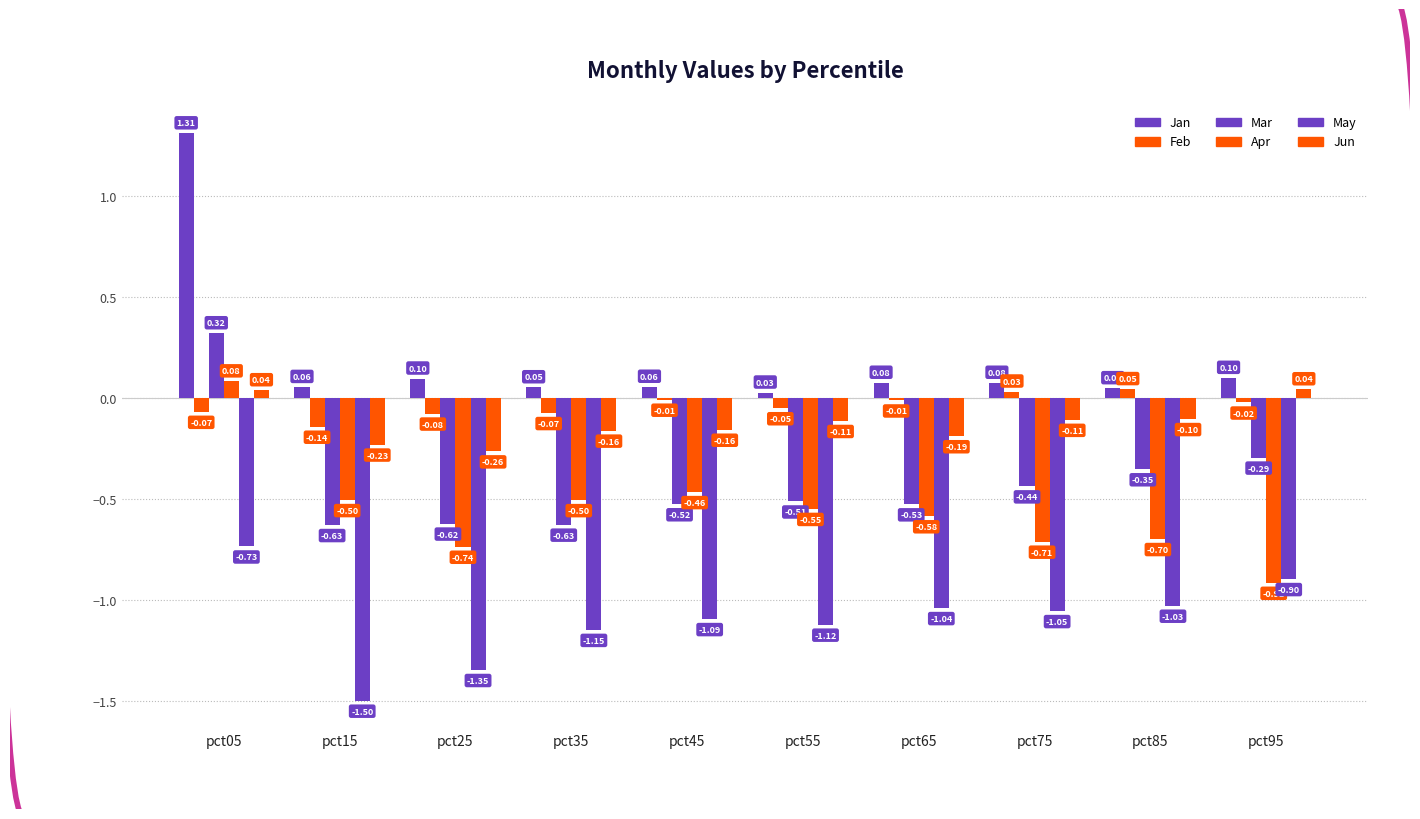

What is the difference between the May values at pct95 and pct45?

0.2